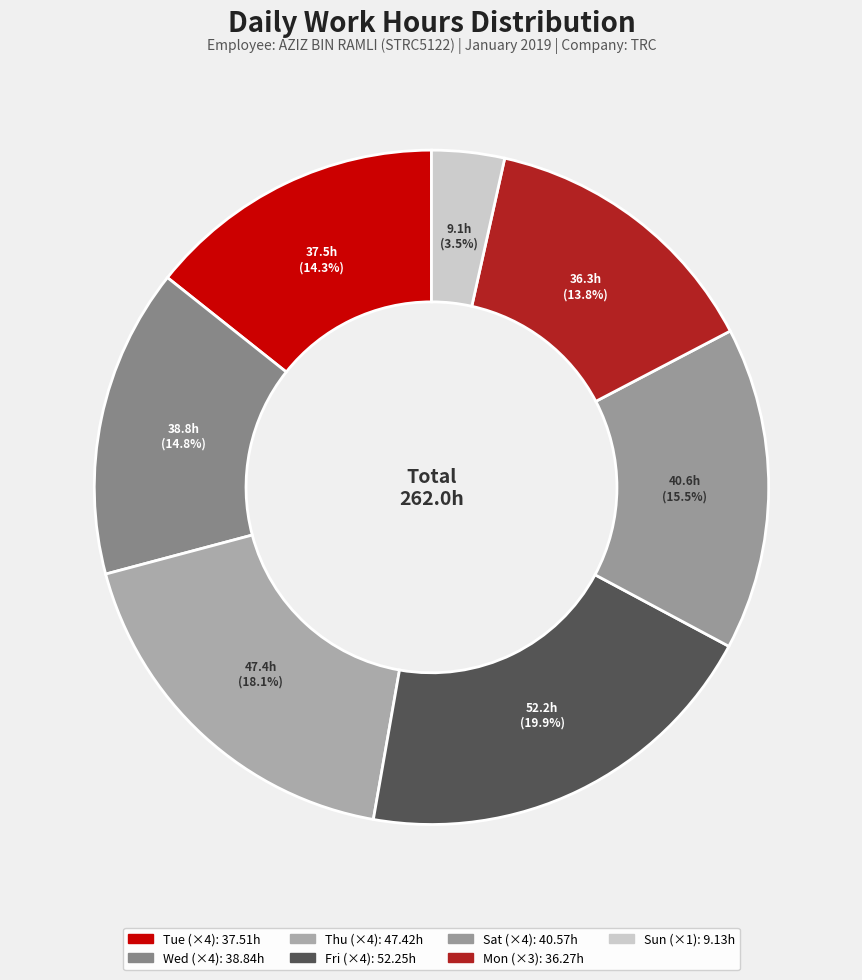

Which category has the biggest portion of the pie?

Fri